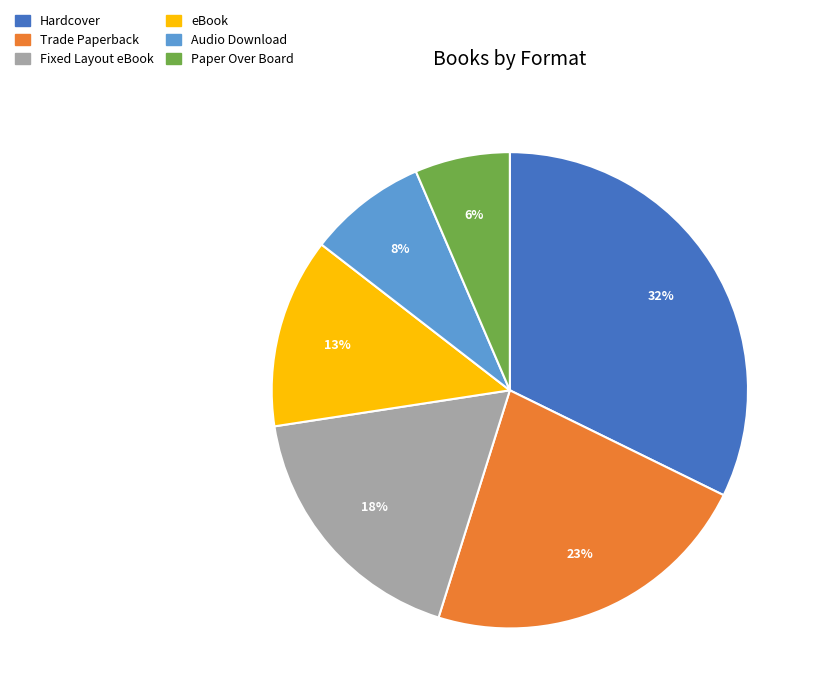

Approximately how many times larger is the value at Paper Over Board compared to Audio Download?

0.8